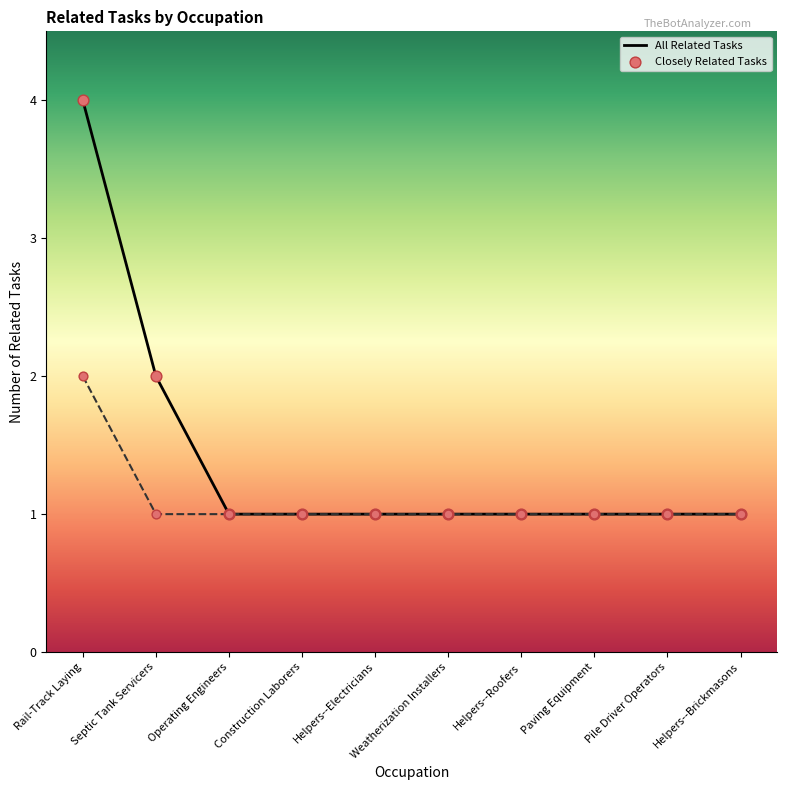

Which has a higher value, Septic Tank Servicers or Weatherization Installers?

Septic Tank Servicers